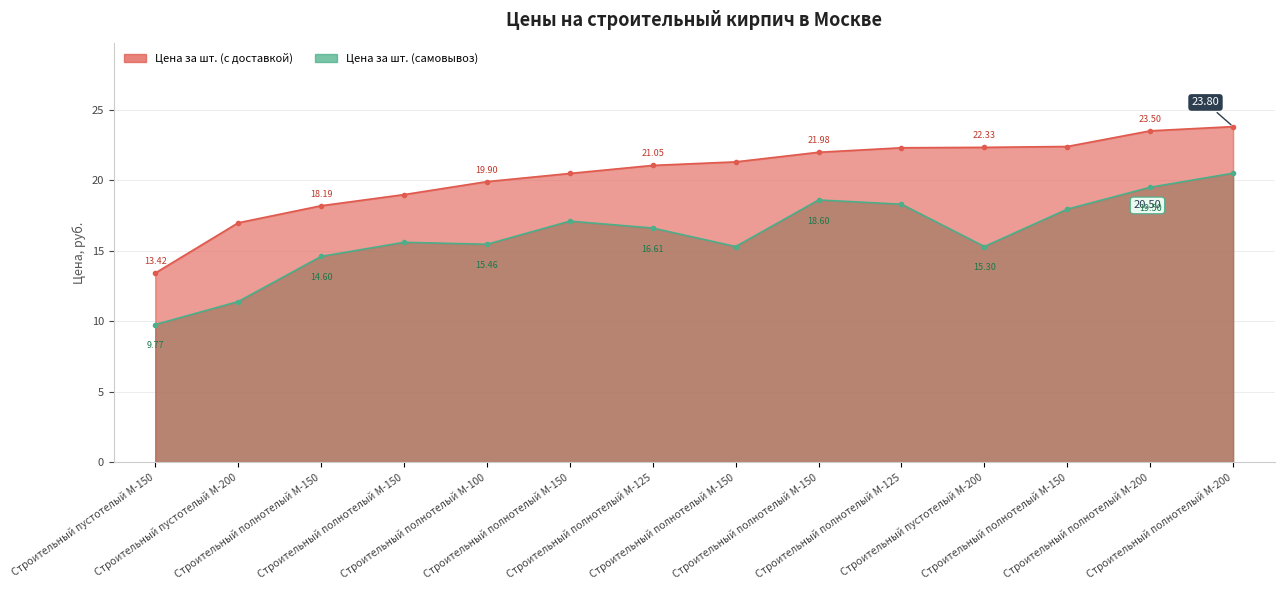

What is the sum of all Цена за шт. (самовывоз) values?

226.0